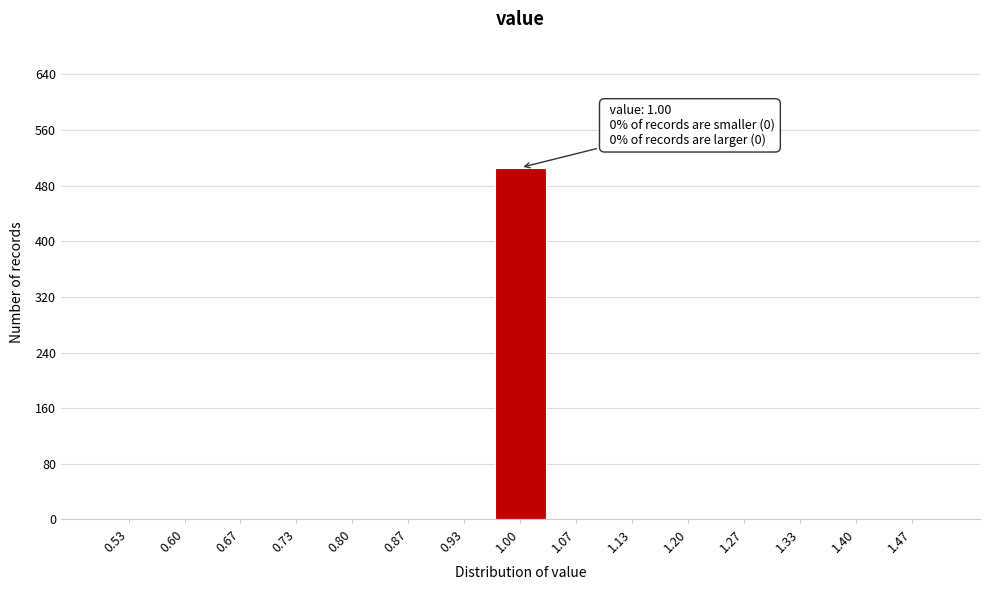

Which range on the x-axis has the tallest bar?

0.97 to 1.03